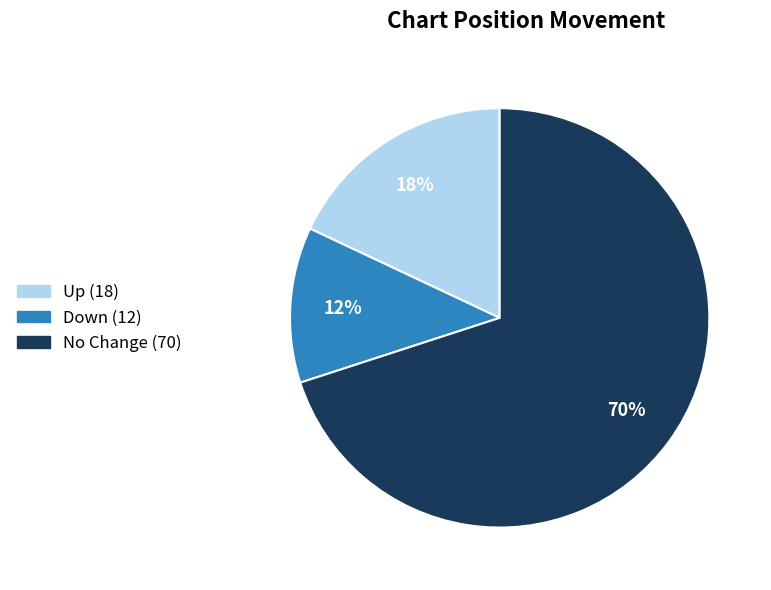

To the nearest percent, what is the difference between the largest and smallest slice percentages?

58%